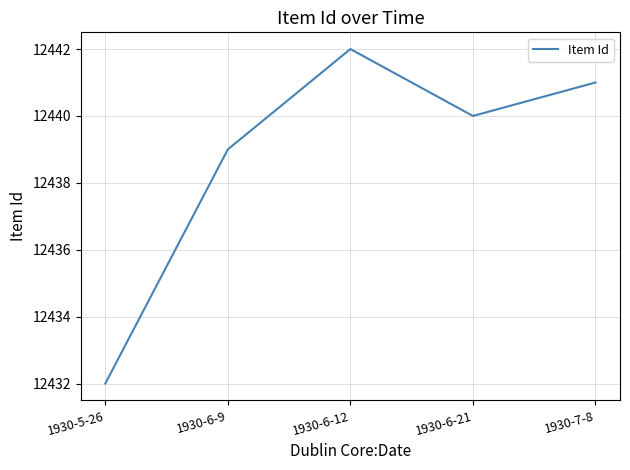

How many lines are shown in the chart?

1